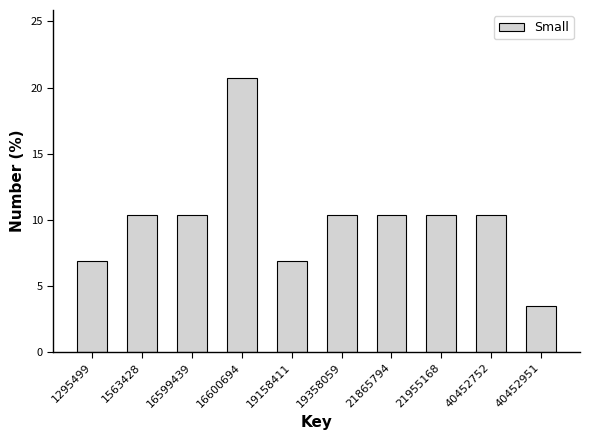

Reading left to right, list all the values displayed in this chart.

1295499=6.9	1563428=10.3	16599439=10.3	16600694=20.7	19158411=6.9	19358059=10.3	21865794=10.3	21955168=10.3	40452752=10.3	40452951=3.4